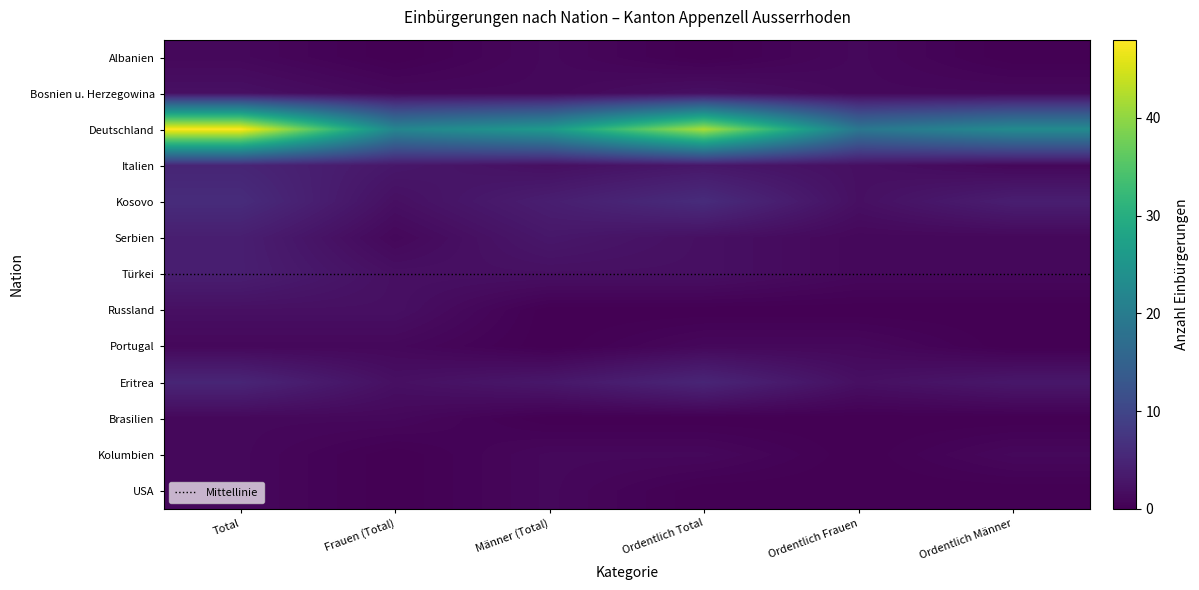

Which series has the largest range (max minus min)?

Deutschland